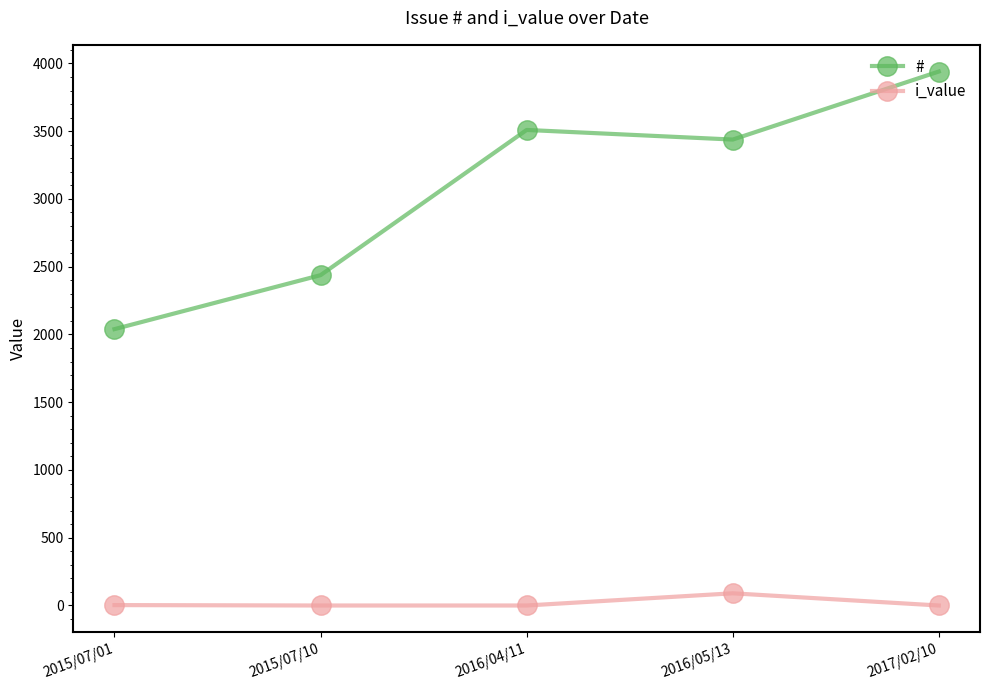

Rank the series by their maximum value, from highest to lowest.

#, i_value